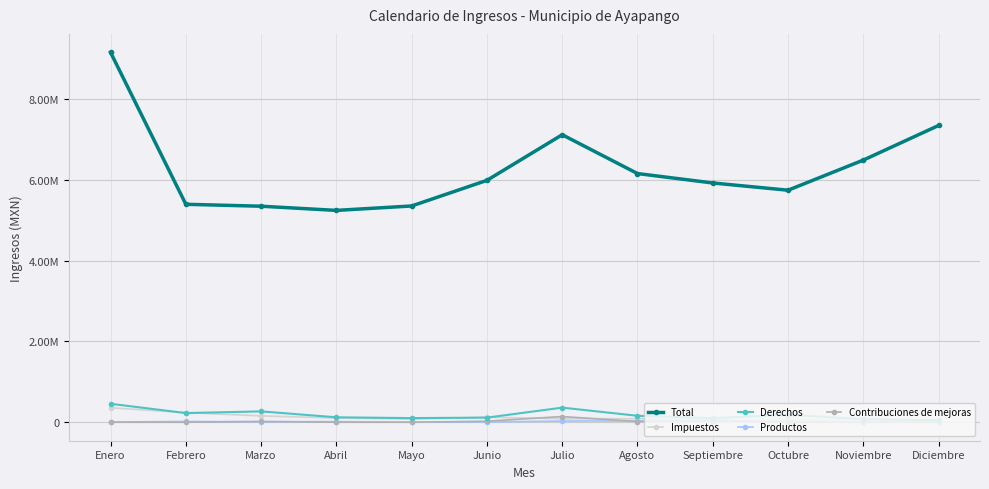

Where does the Derechos series first go above 159745?

Enero